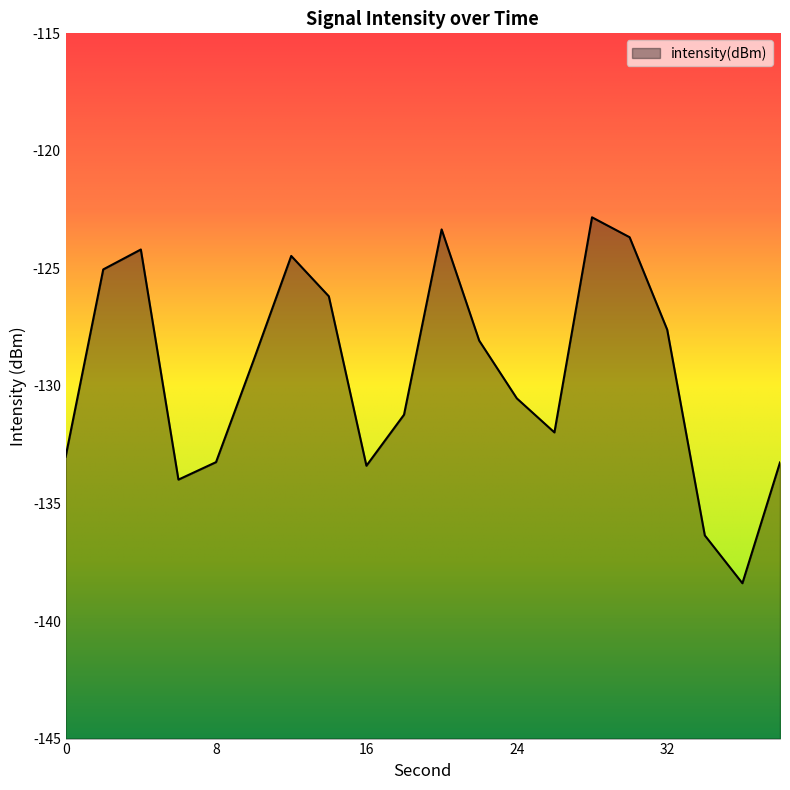

What is the sum of all values?

-2589.7